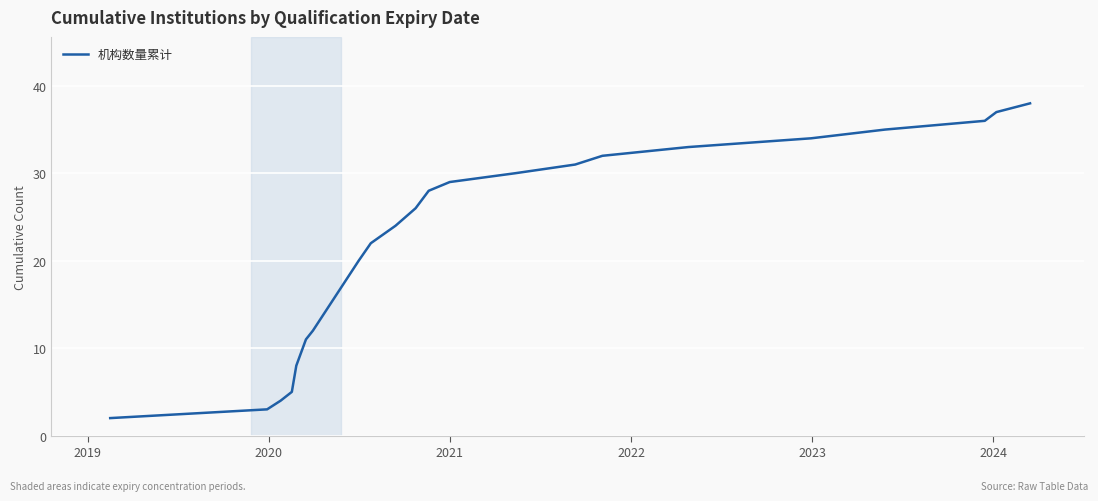

Reading left to right, list all the values displayed in this chart.

2	3	4	5	8	11	12	20	22	24	26	28	29	30	31	32	33	34	35	36	37	38